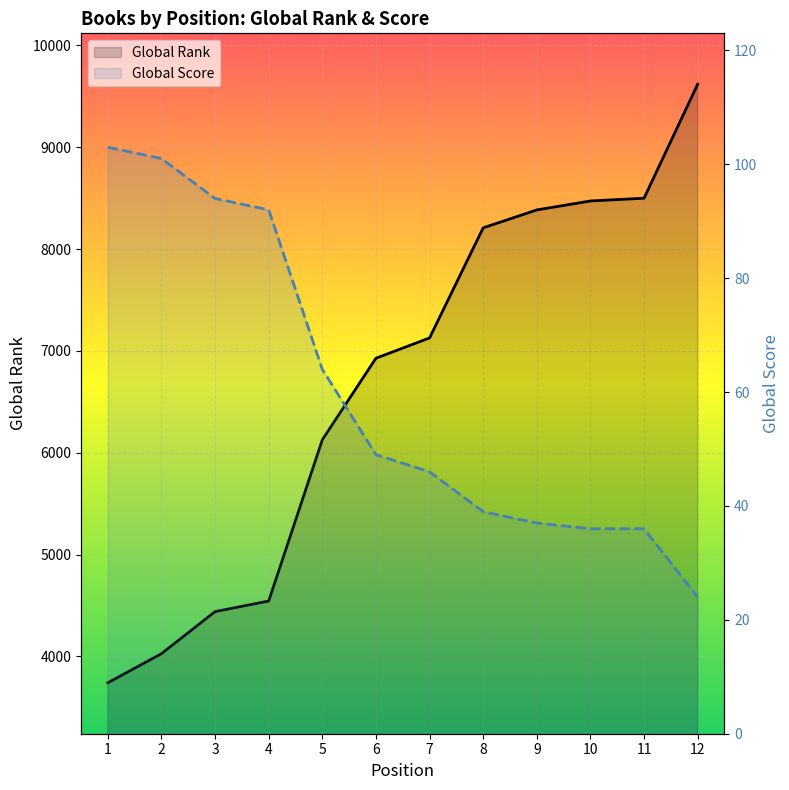

Which has a higher value, 5 or 12?

12